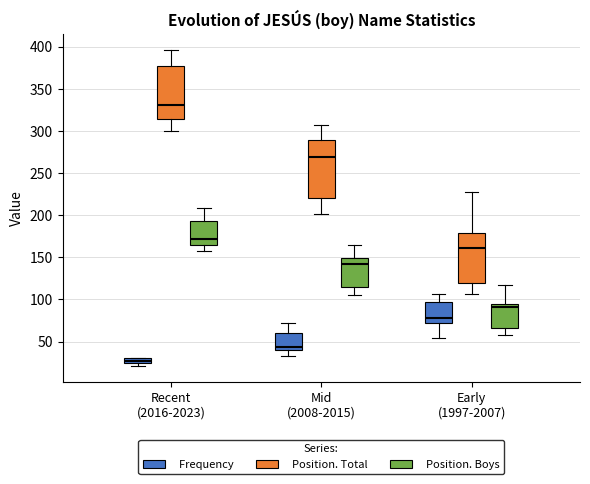

Which box's median line is the lowest?

Recent (2016-2023) (Frequency)